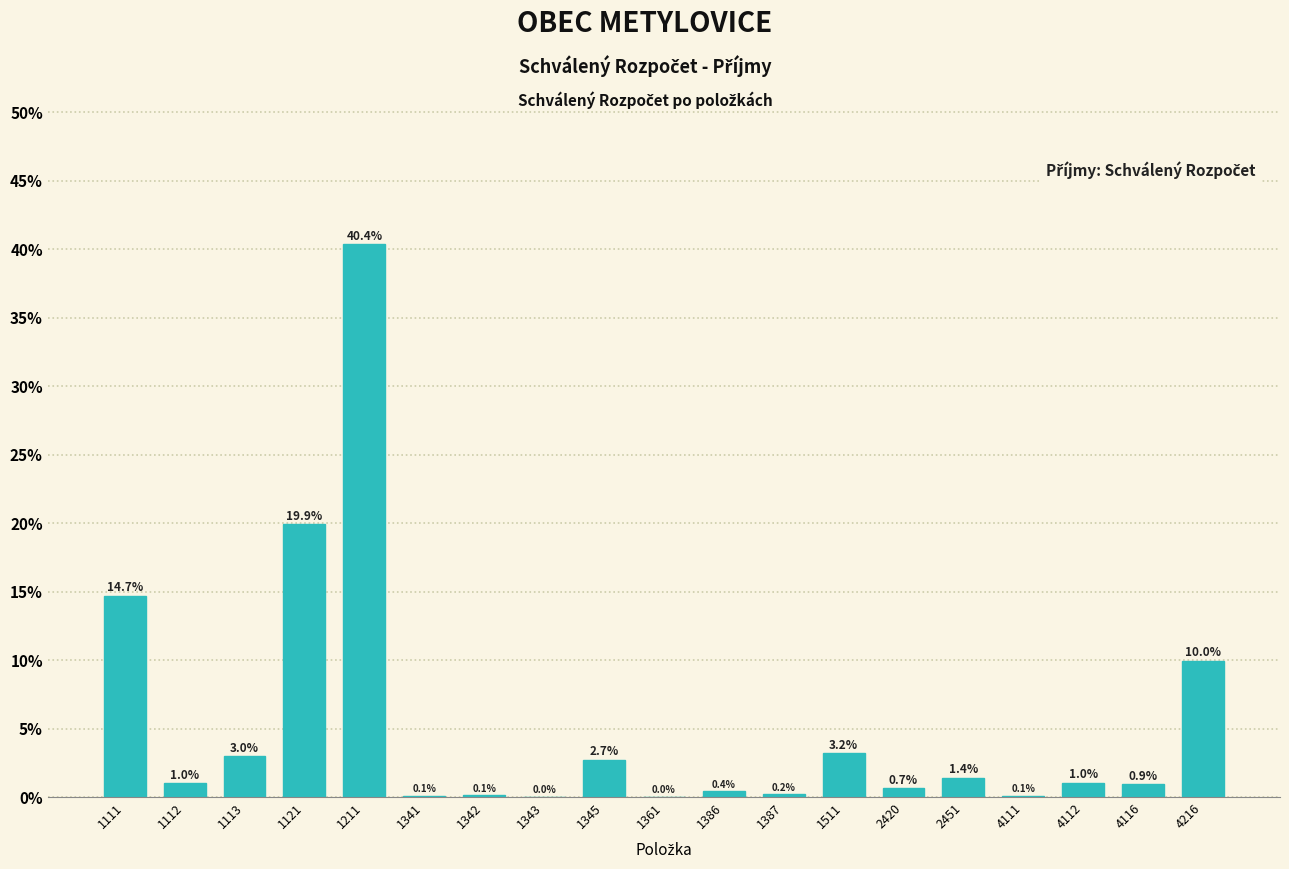

What is the greatest value displayed?

40.4